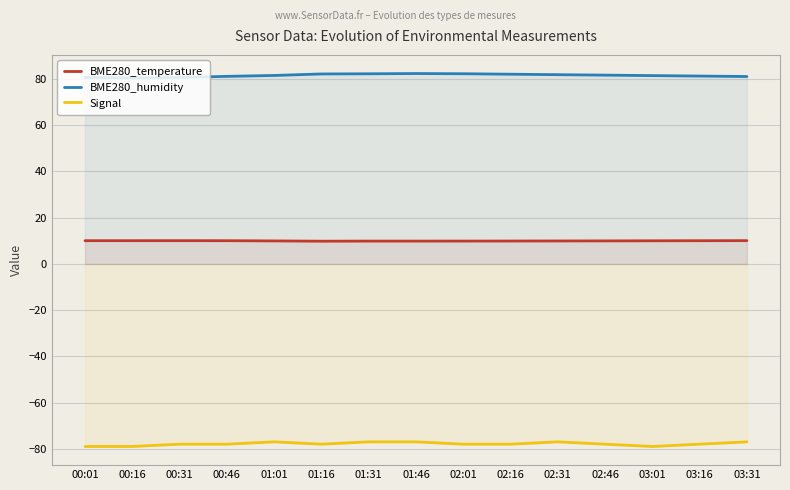

At which label does BME280_humidity reach its minimum?

00:16